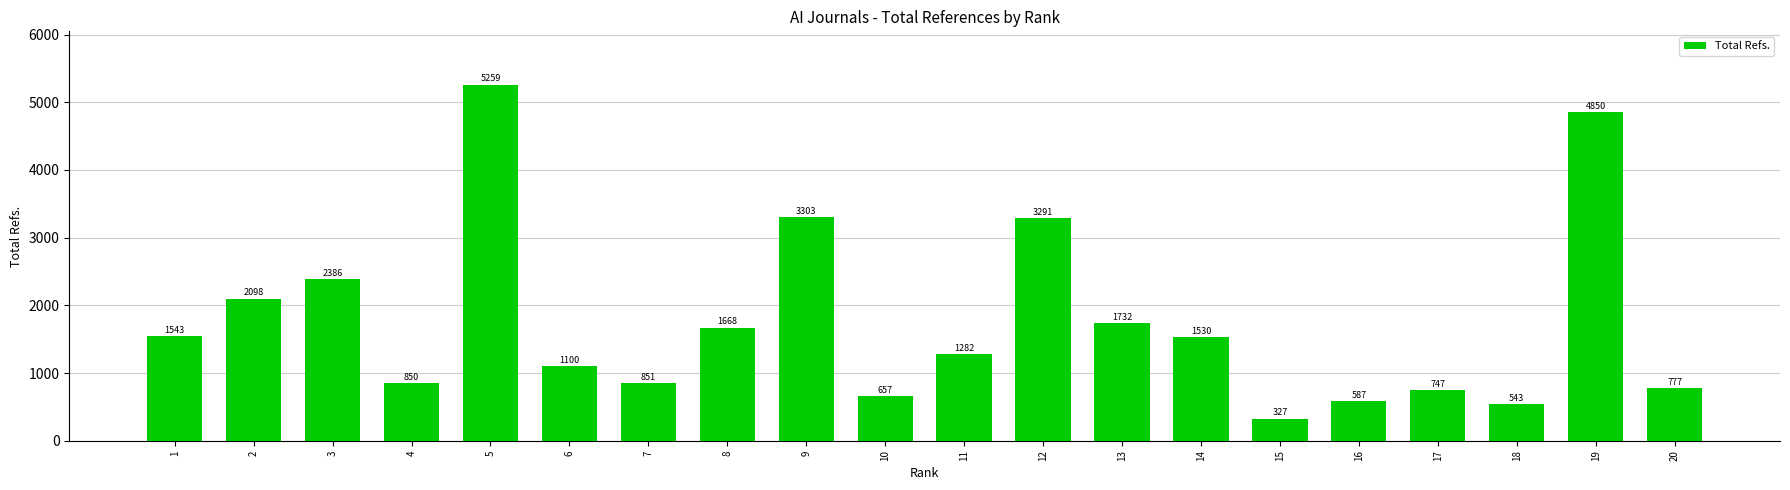

What is the sum of all values?

35381